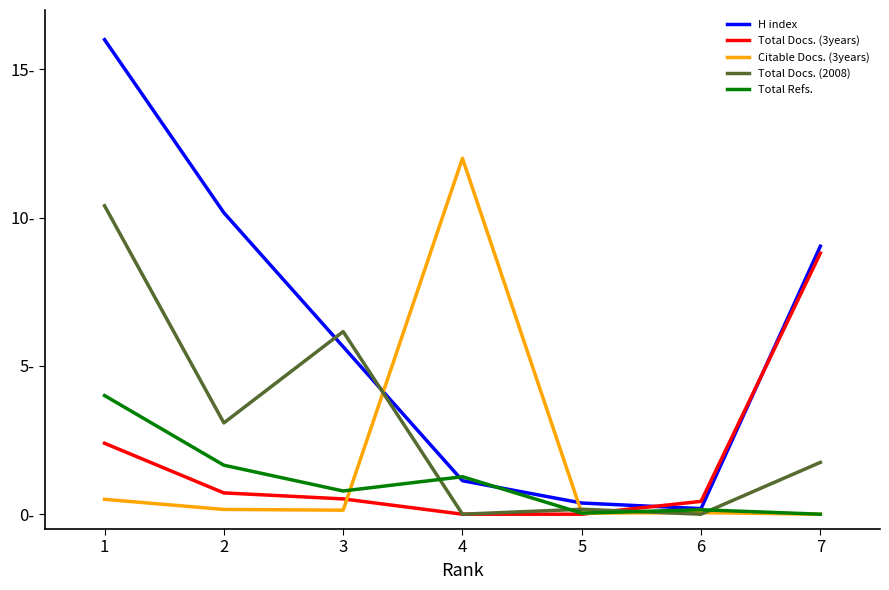

Rank the series at 3 from highest to lowest value.

Total Docs. (2008), H index, Total Refs., Total Docs. (3years), Citable Docs. (3years)